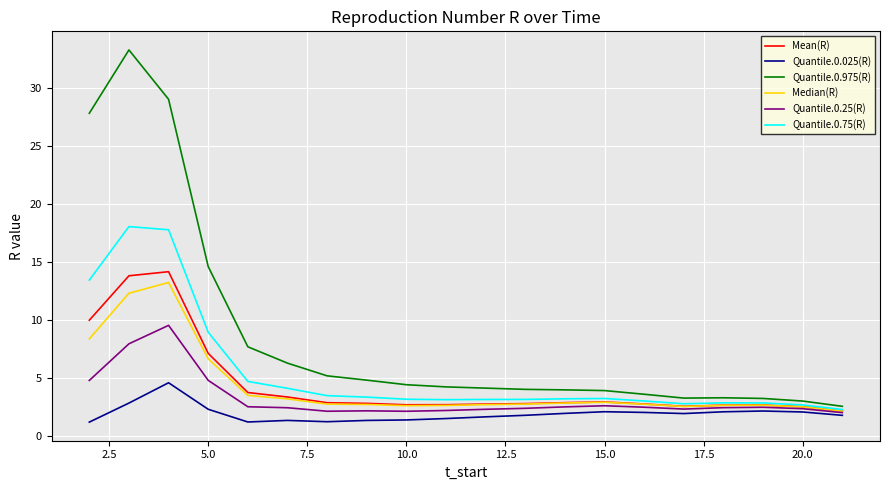

What is the minimum value for Quantile.0.025(R)?

1.2